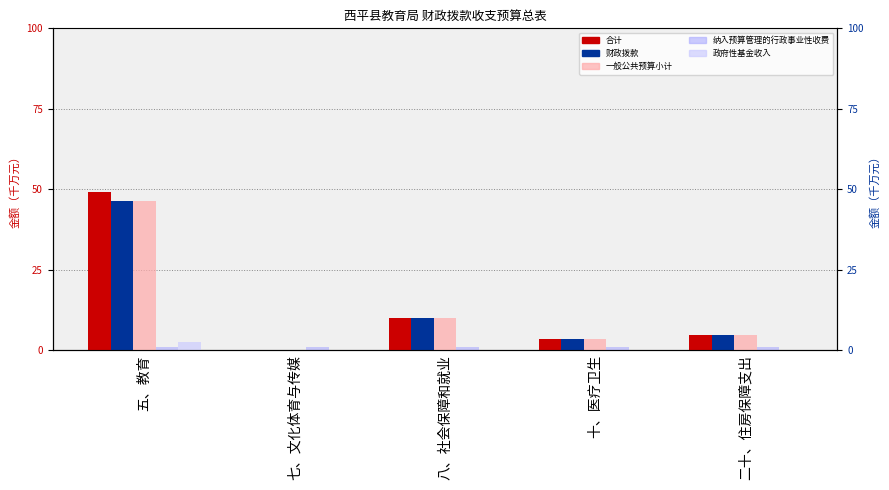

Rank the series at 五、教育 from highest to lowest value.

合计, 财政拨款, 一般公共预算小计, 政府性基金收入, 纳入预算管理的行政事业性收费